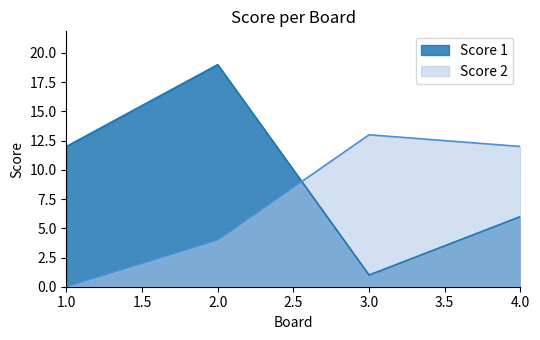

True or false: Score 2 and Score 1 intersect in this chart.

True